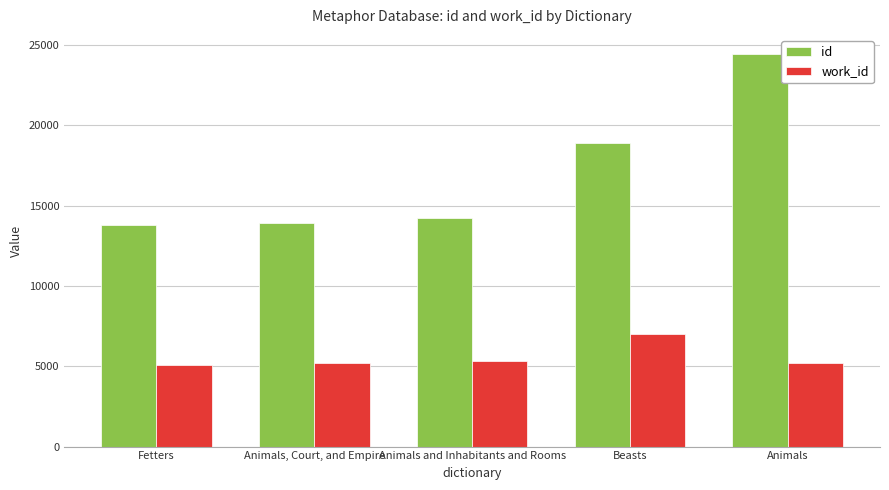

What is the highest value of the work_id series?

7004